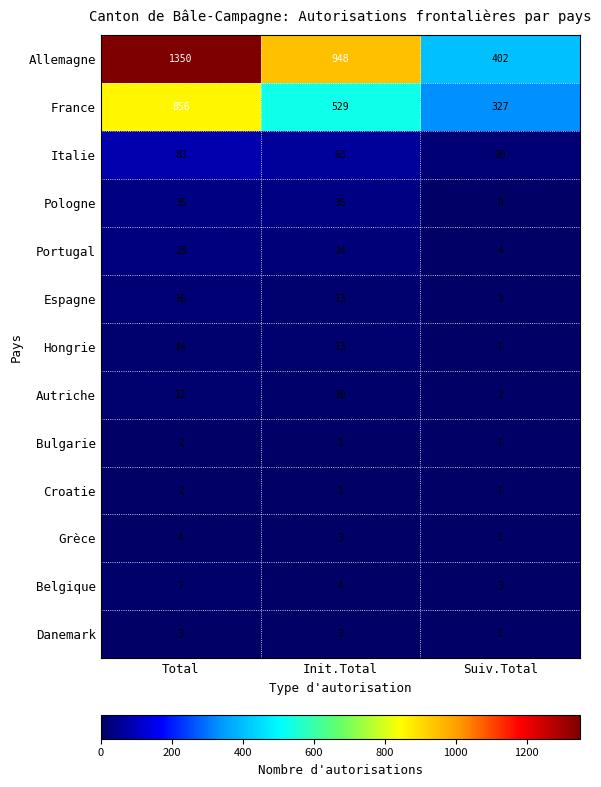

True or false: Bulgarie has a value of 1 at Suiv.Total.

True